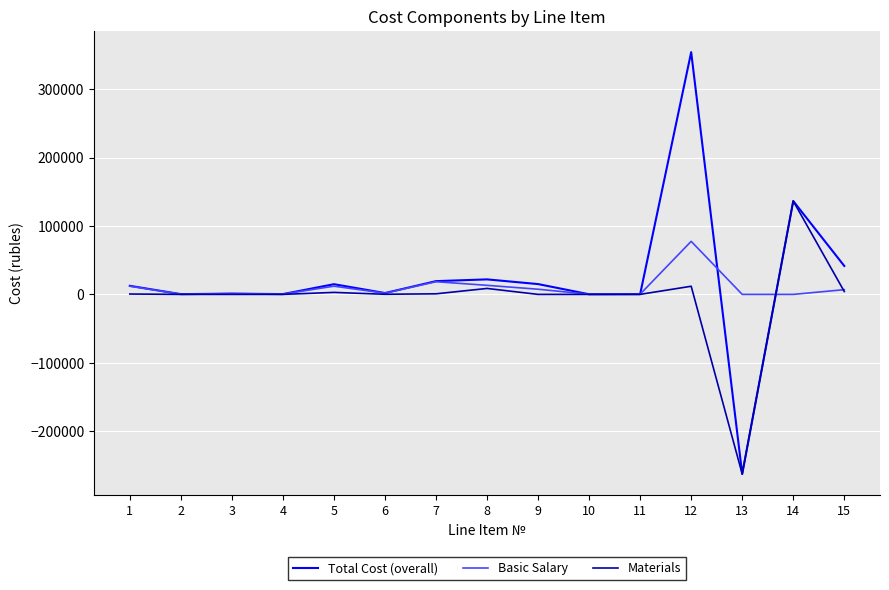

The value of Total Cost (overall) at 2 is 341. True or false?

True